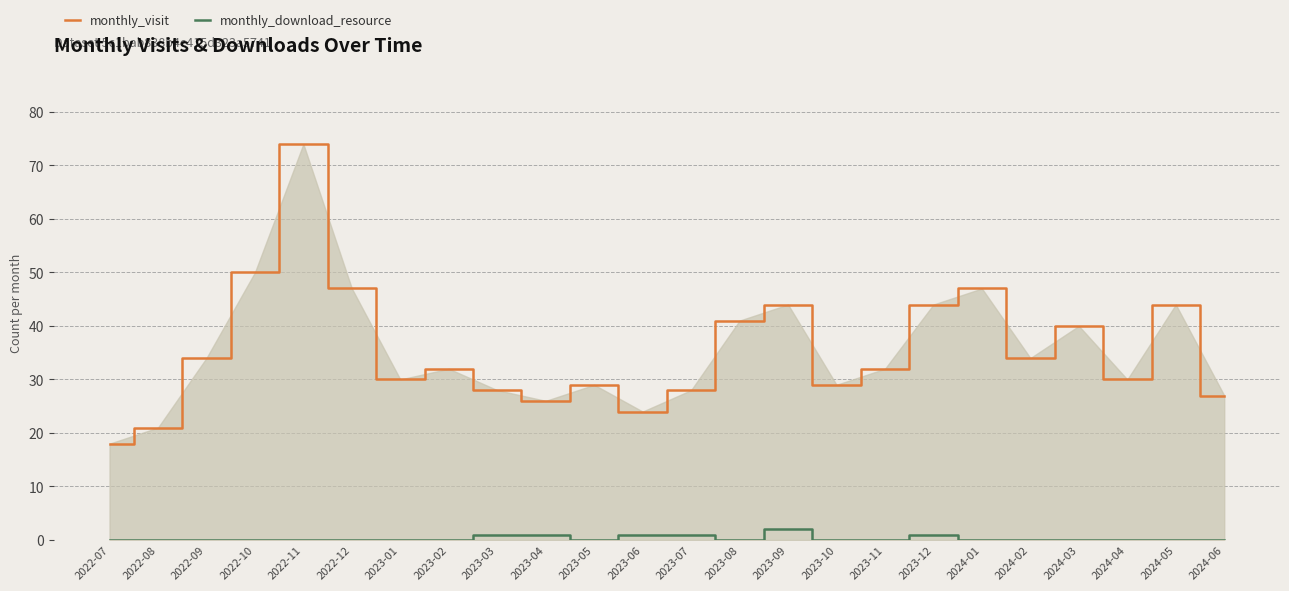

True or false: monthly_download_resource and monthly_visit cross at least once.

False